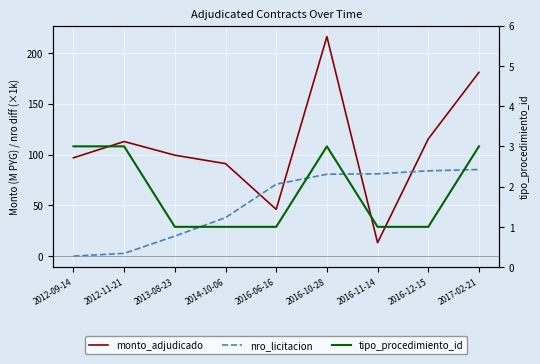

True or false: monto_adjudicado and nro_licitacion cross at least once.

True